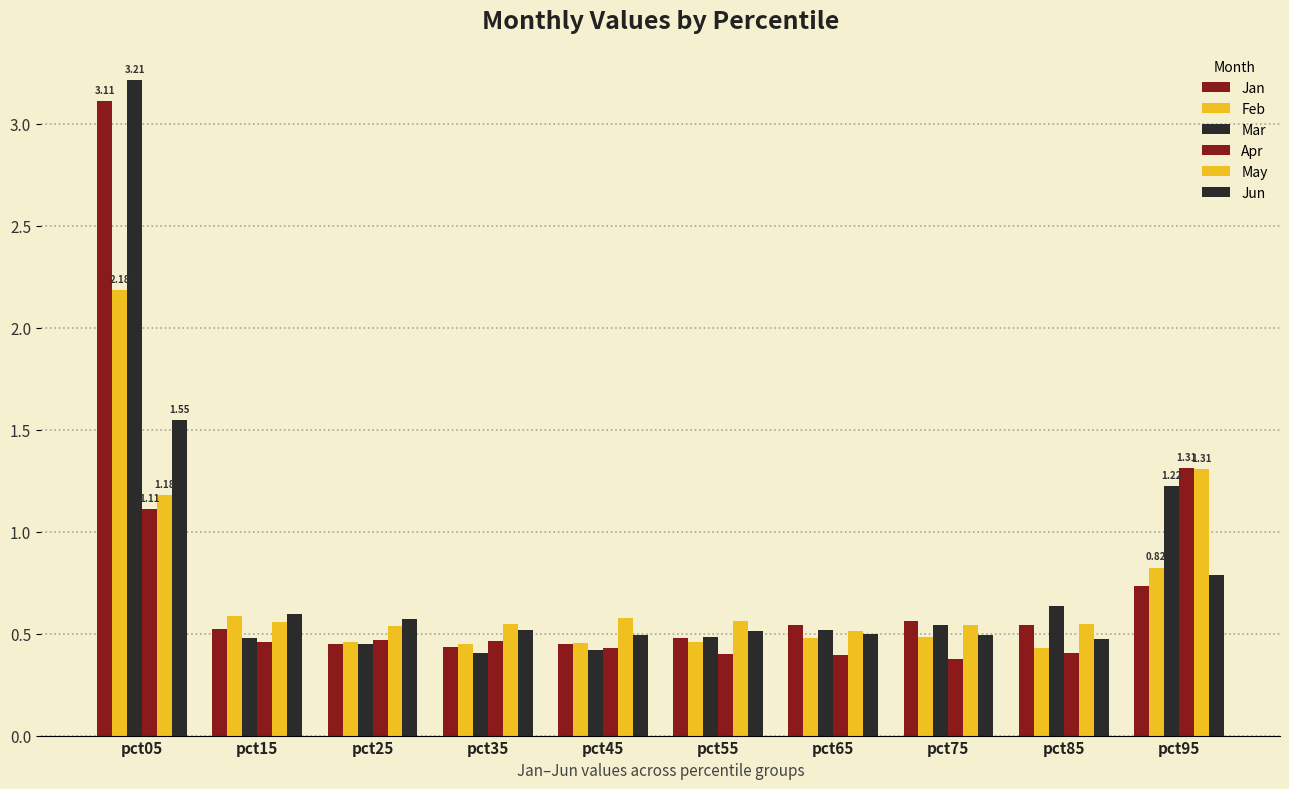

How many groups of bars are there?

10